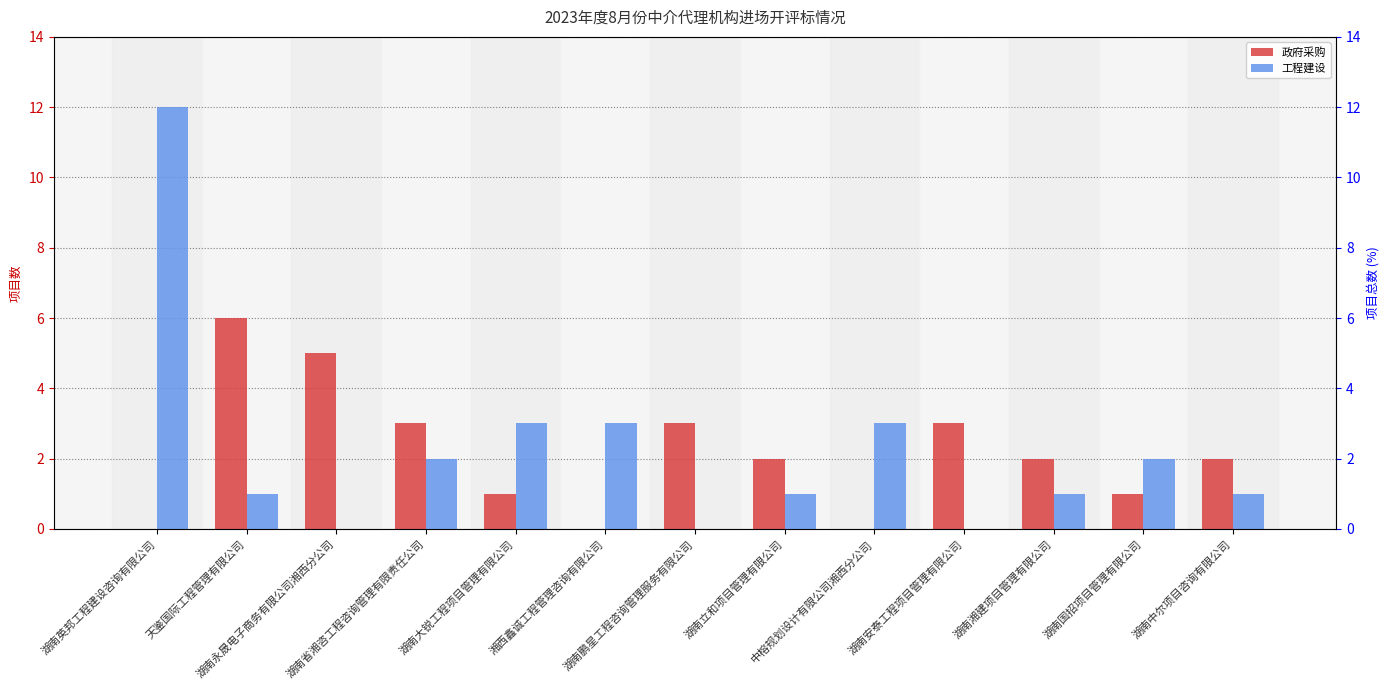

Which category has the highest value in the 政府采购 series?

天鉴国际工程管理有限公司